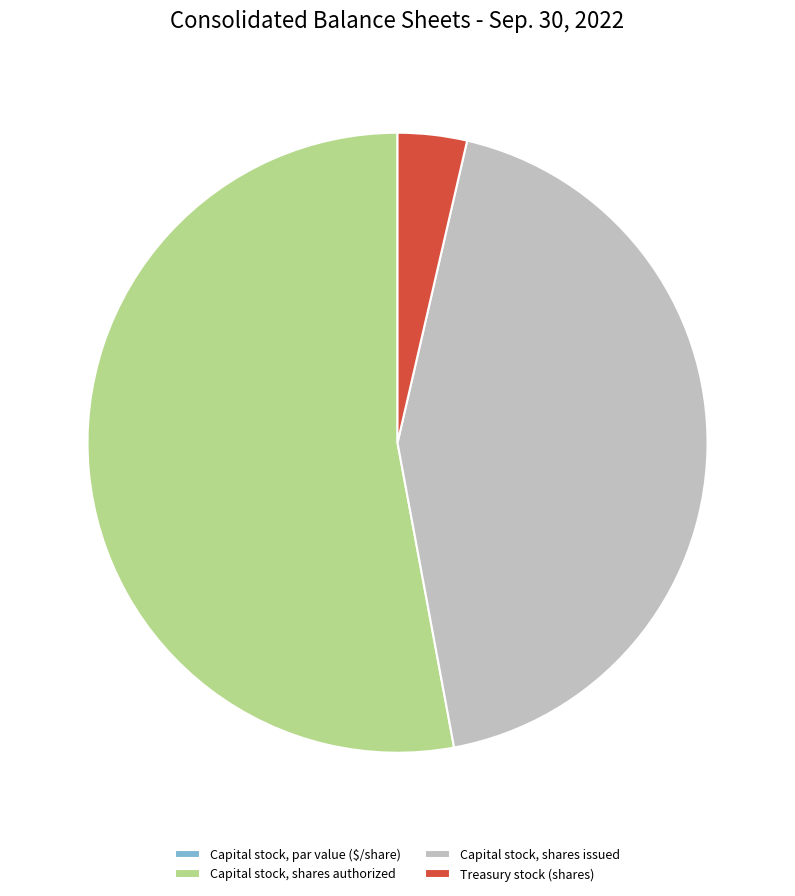

What is the majority slice?

Capital stock, shares authorized